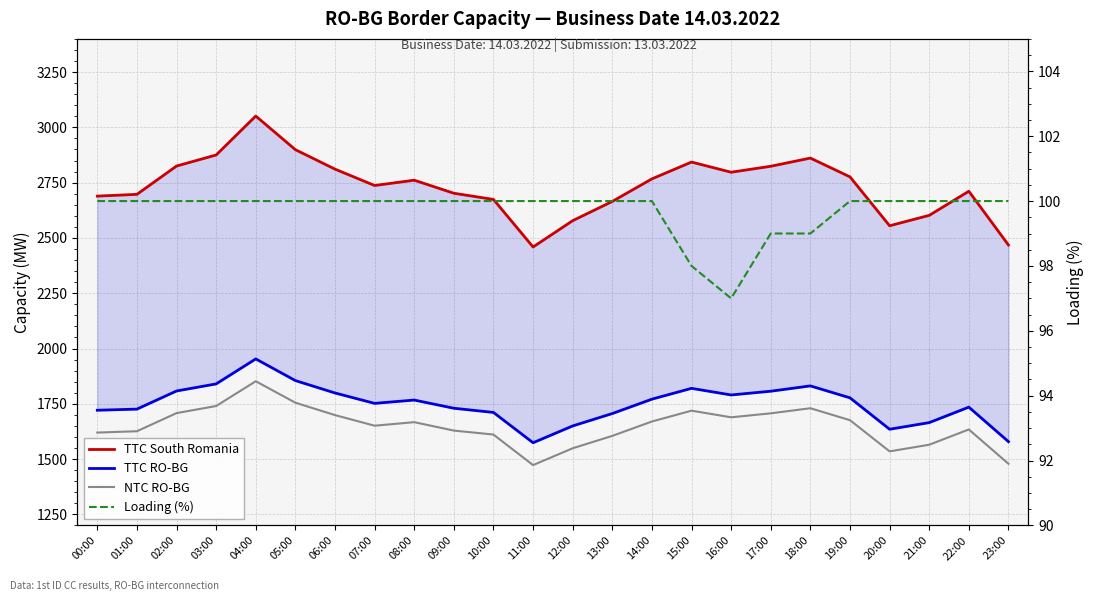

Reading left to right, what are all the values shown in this chart?

TTC South Romania: 2689	2697	2825	2875	3051	2899	2811	2737	2761	2702	2674	2459	2578	2665	2767	2843	2797	2824	2861	2776	2555	2602	2711	2468
TTC RO-BG: 1721	1726	1808	1840	1953	1855	1799	1752	1767	1730	1711	1574	1650	1706	1771	1820	1790	1807	1831	1777	1635	1665	1735	1579
NTC RO-BG: 1620	1626	1708	1740	1852	1755	1699	1651	1667	1629	1611	1473	1549	1605	1670	1719	1689	1707	1730	1676	1535	1565	1634	1479
Loading (%): 100	100	100	100	100	100	100	100	100	100	100	100	100	100	100	98	97	99	99	100	100	100	100	100